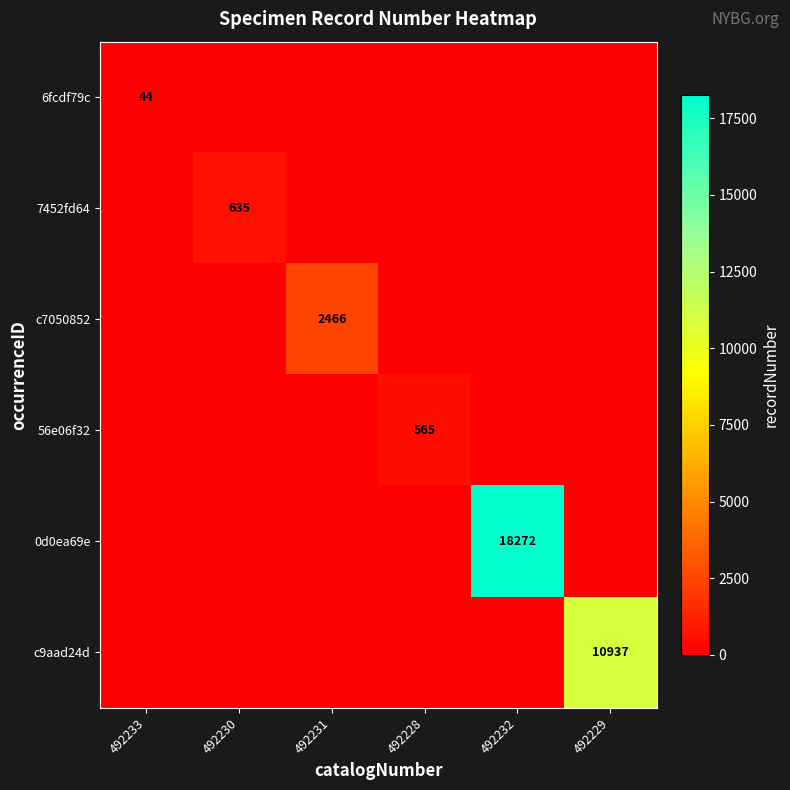

Is it true that 6fcdf79c equals 44 at 492233?

True